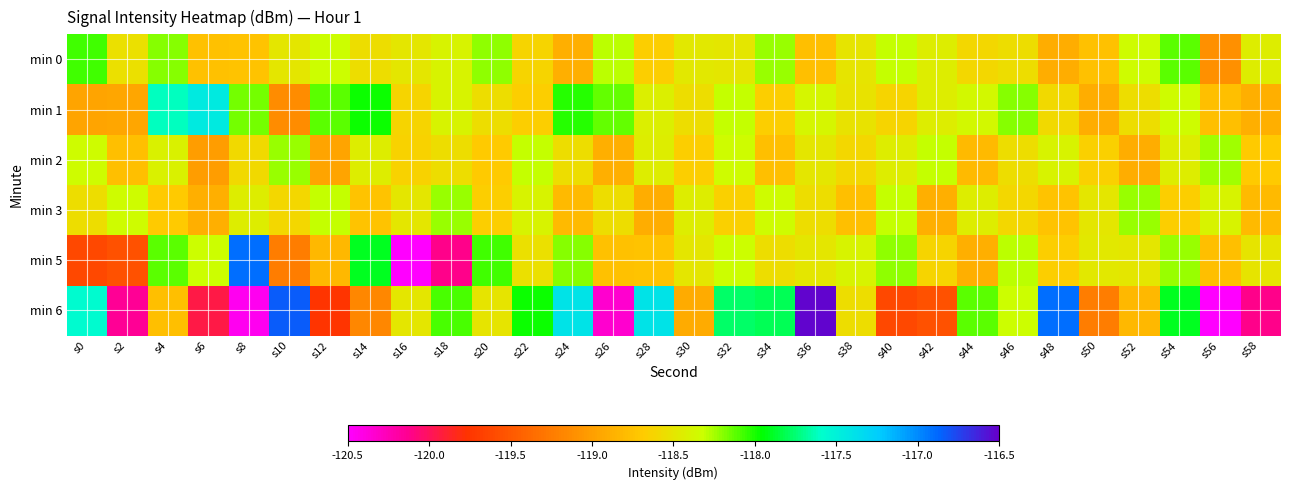

Between s20 and s42, which is larger?

s20